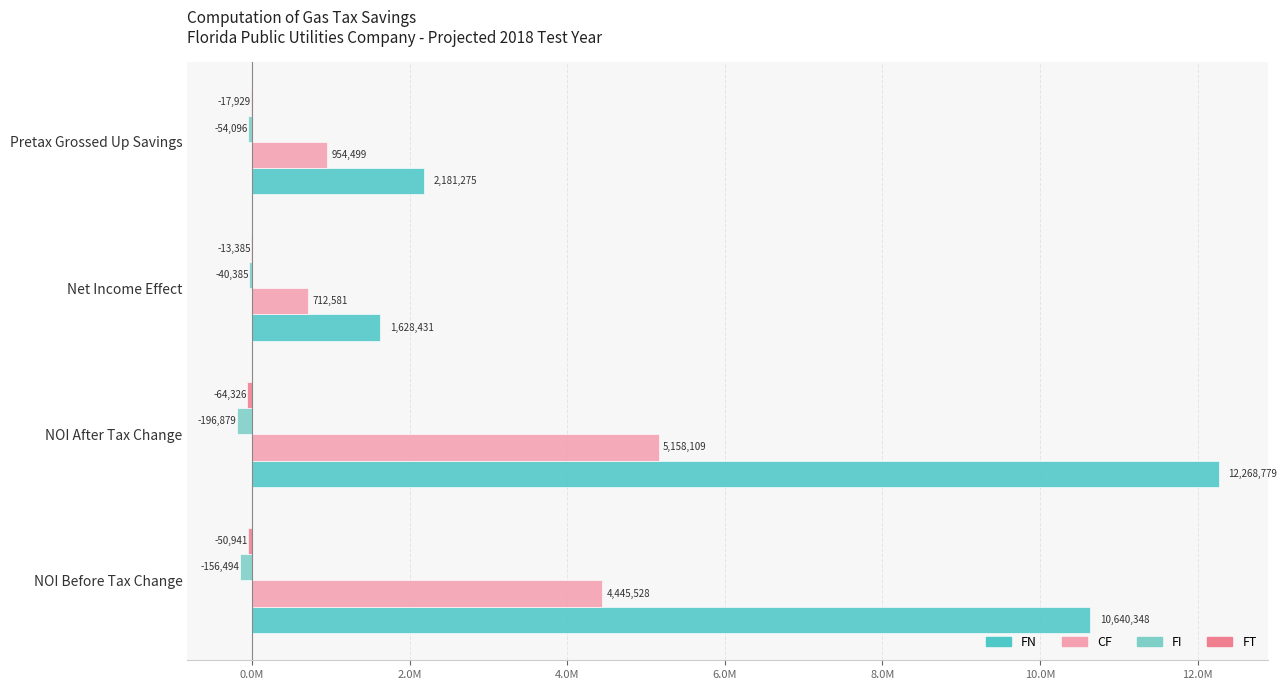

At how many categories does at least one series exceed 10759631?

1